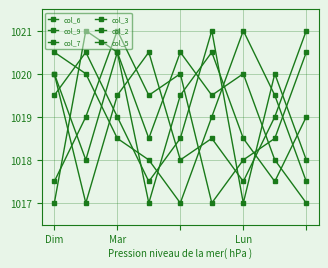

How many data points does each series have?

9